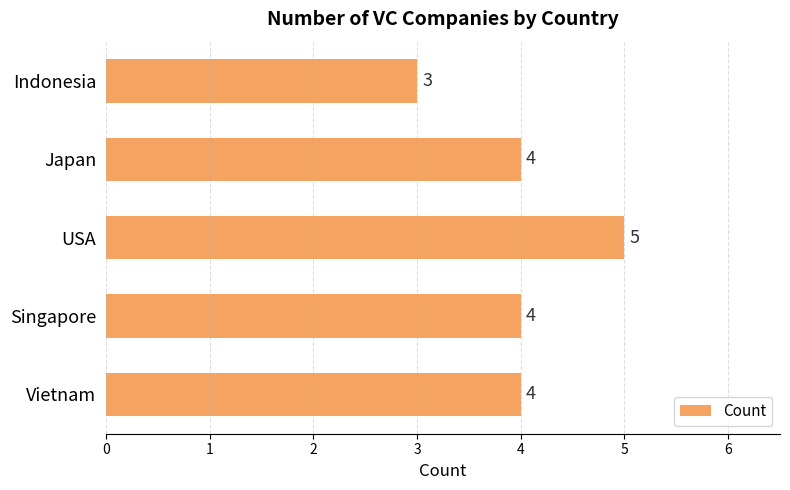

The chart shows a value of 4 at Vietnam. True or false?

True